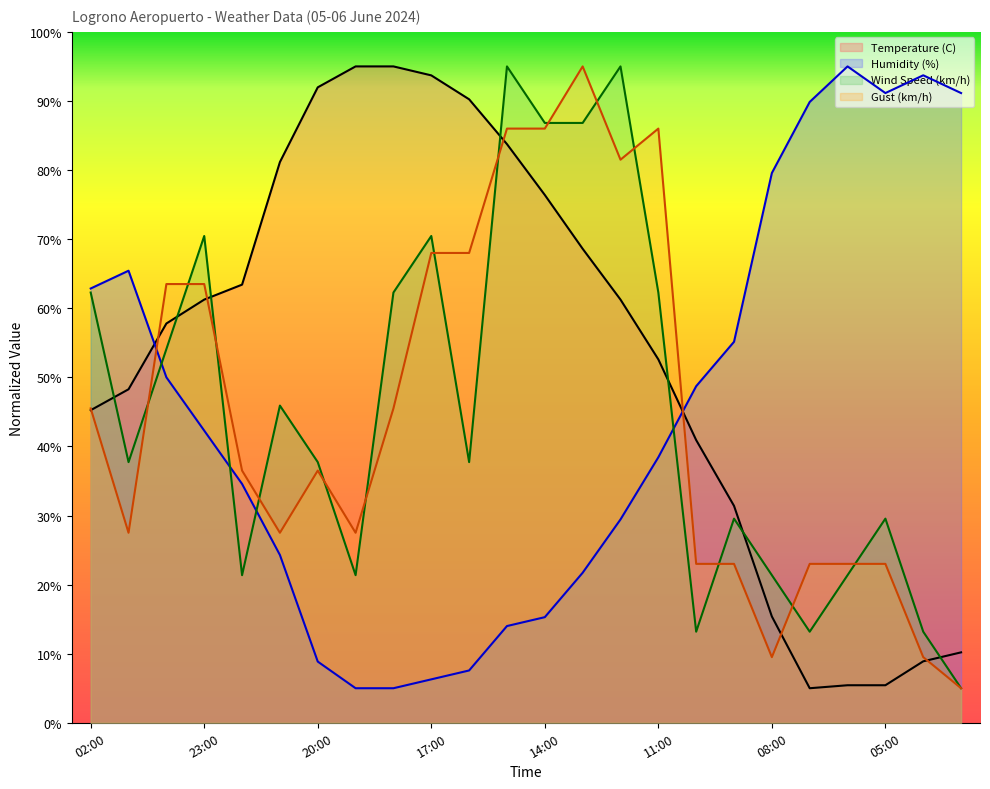

What is the difference between the maximum and minimum values in the Temperature (C) series?

90.0